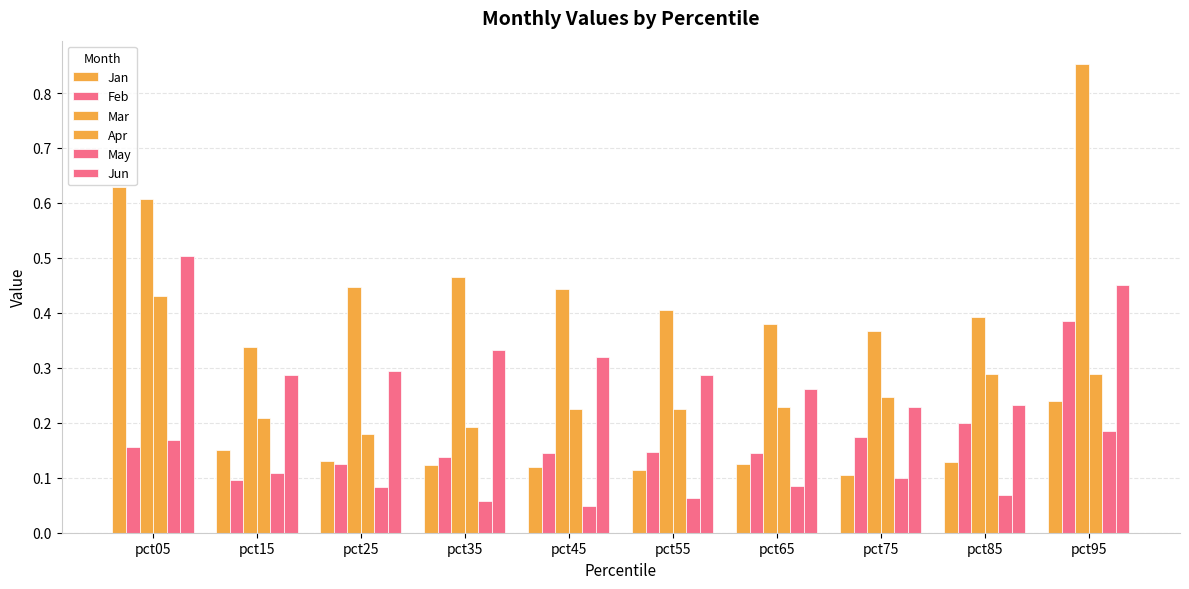

Read the Mar value at pct35.

0.5